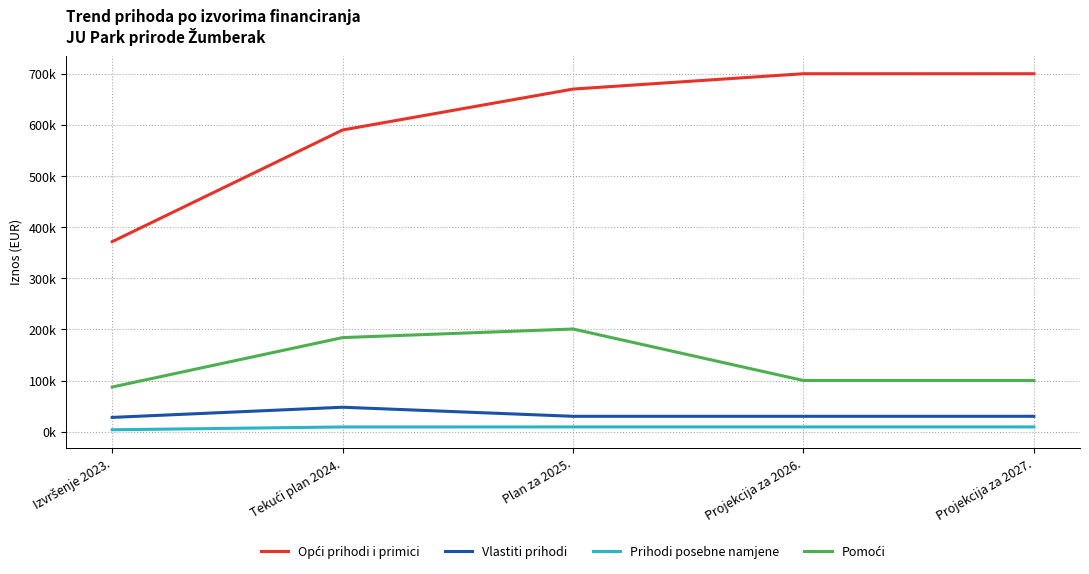

Reading left to right, what are all the values shown in this chart?

Opći prihodi i primici: 371588.1	590000.0	670000.0	700000.0	700000.0
Vlastiti prihodi: 27847.0	47741.0	30000.0	30000.0	30000.0
Prihodi posebne namjene: 3639.1	9164.0	9210.0	9210.0	9210.0
Pomoći: 87281.1	183939.0	200727.0	100000.0	100000.0